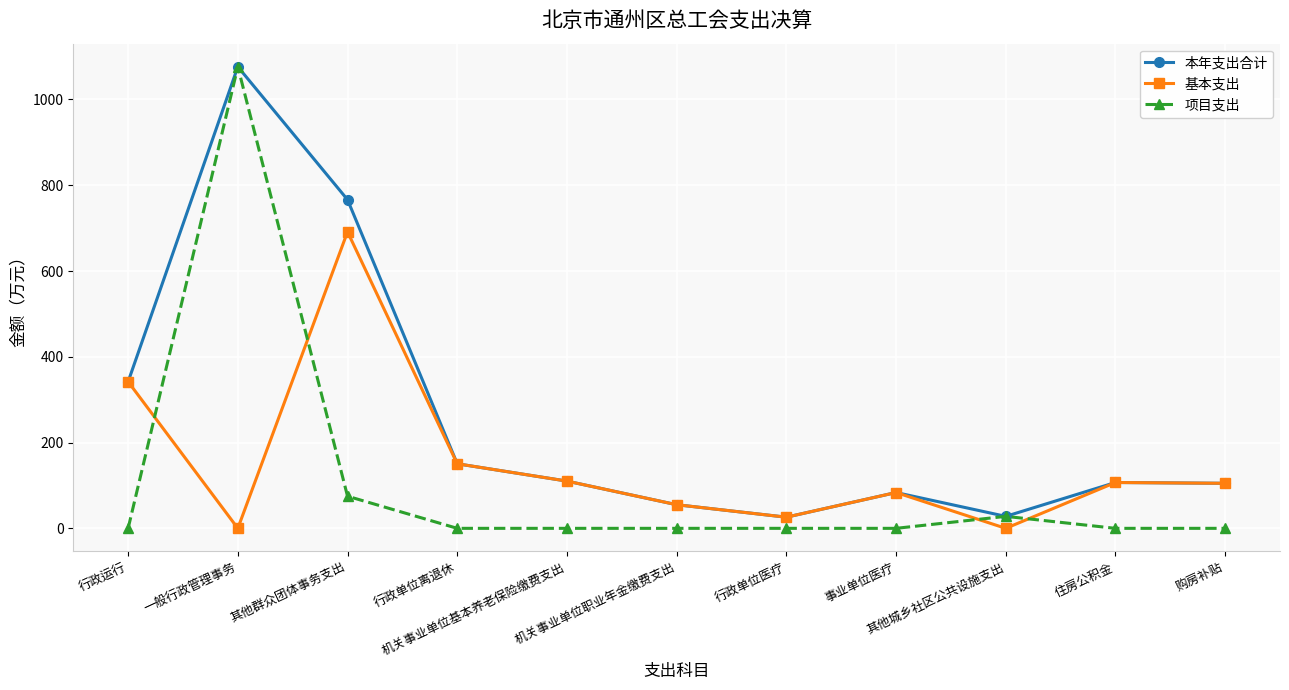

What value does the 基本支出 series have at 事业单位医疗?

83.5